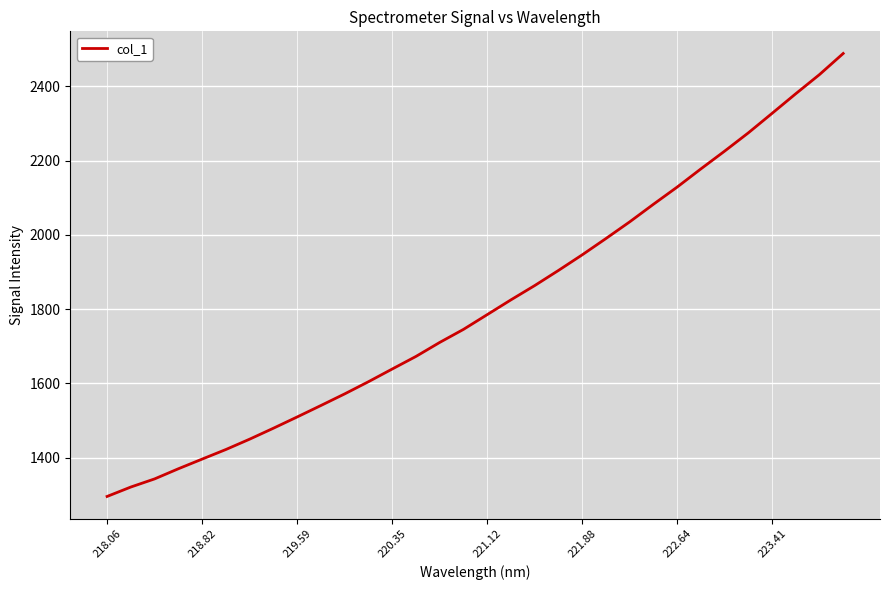

What is the minimum value shown in the chart?

1295.5